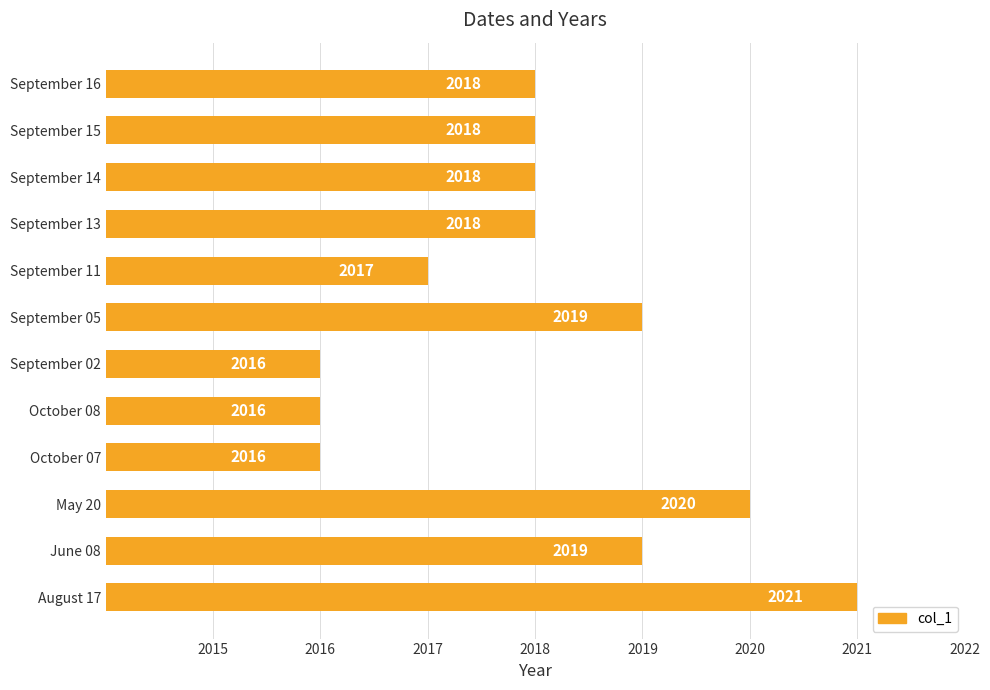

Are the bars horizontal?

Yes